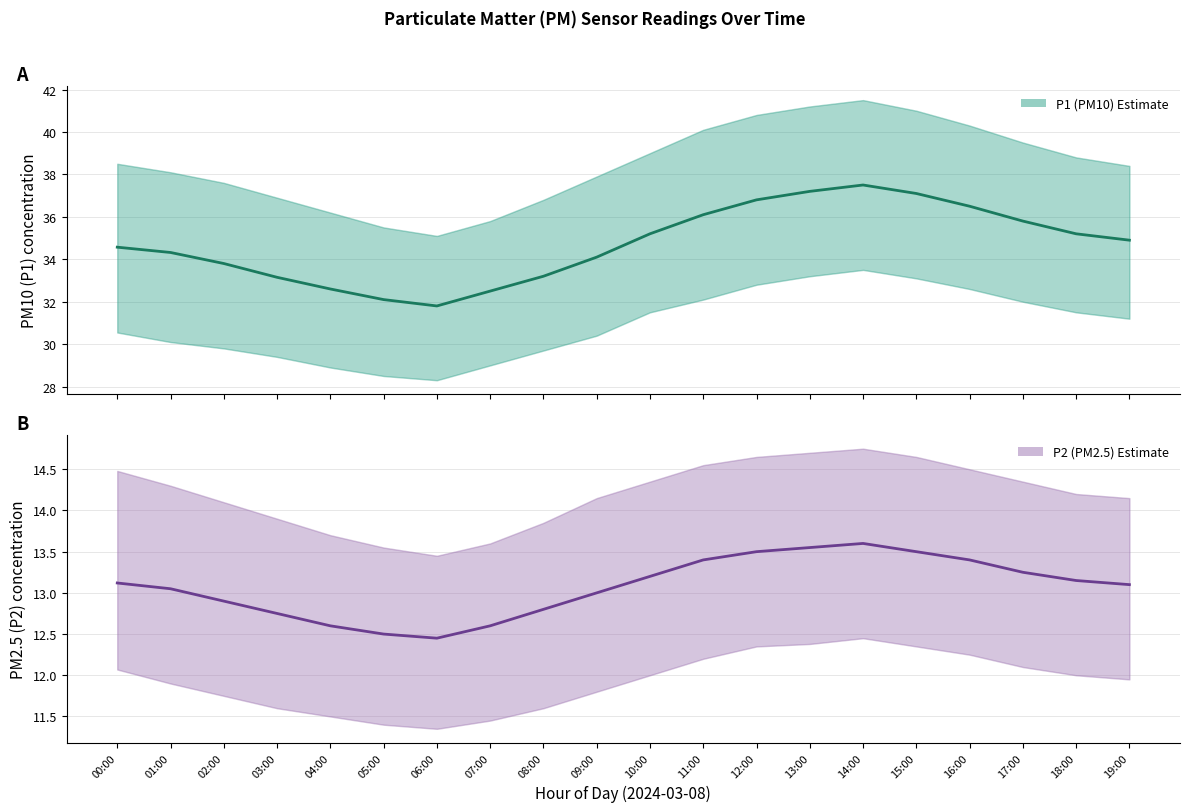

How many interior local peaks does the P2 (PM2.5) Estimate series have?

1